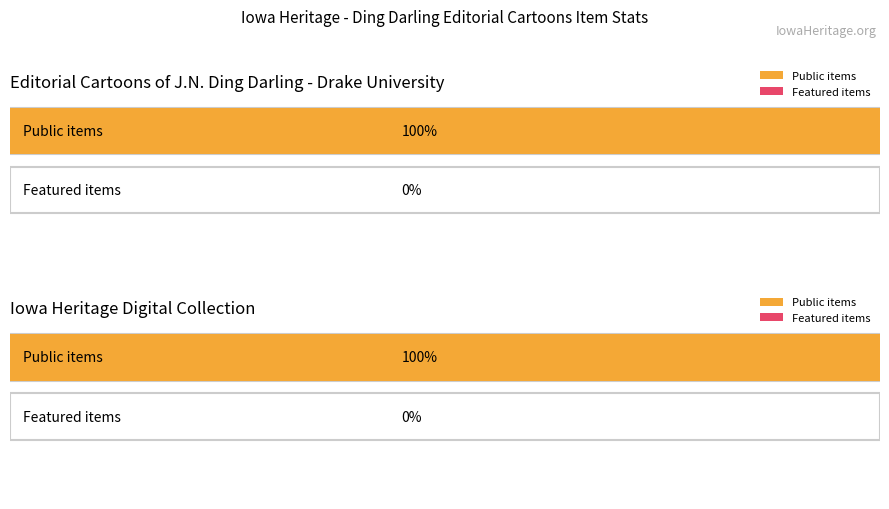

Which series has the widest spread of values?

public